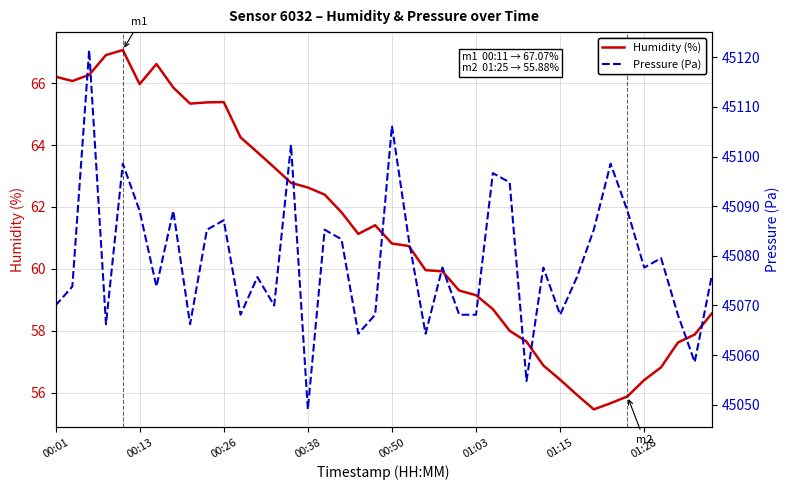

The value of Pressure (Pa) at 19 is 69790.8. True or false?

False